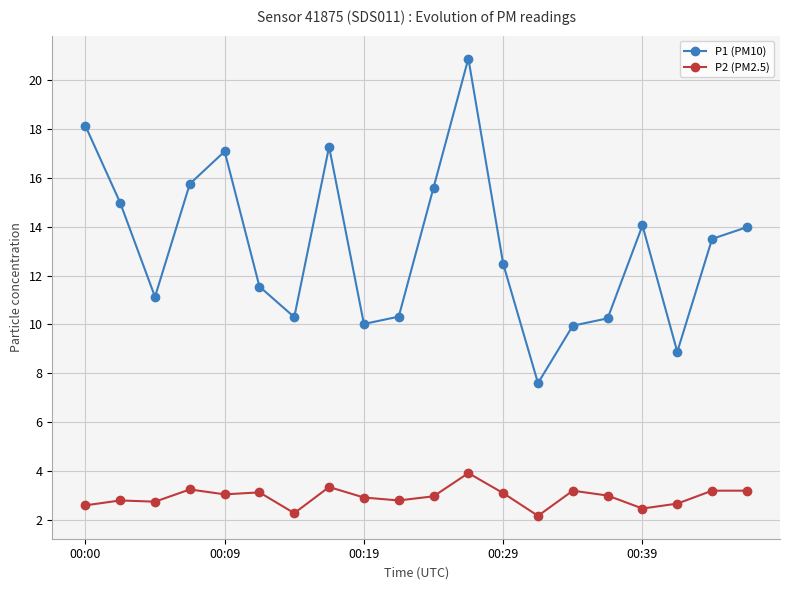

List the series in order of their peak value, highest first.

P1 (PM10), P2 (PM2.5)